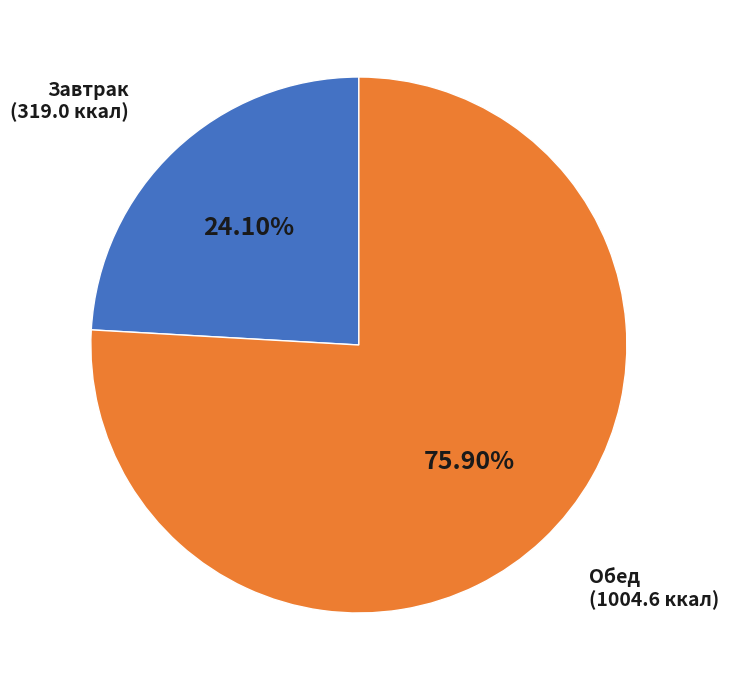

Is there a majority slice in this chart?

Yes